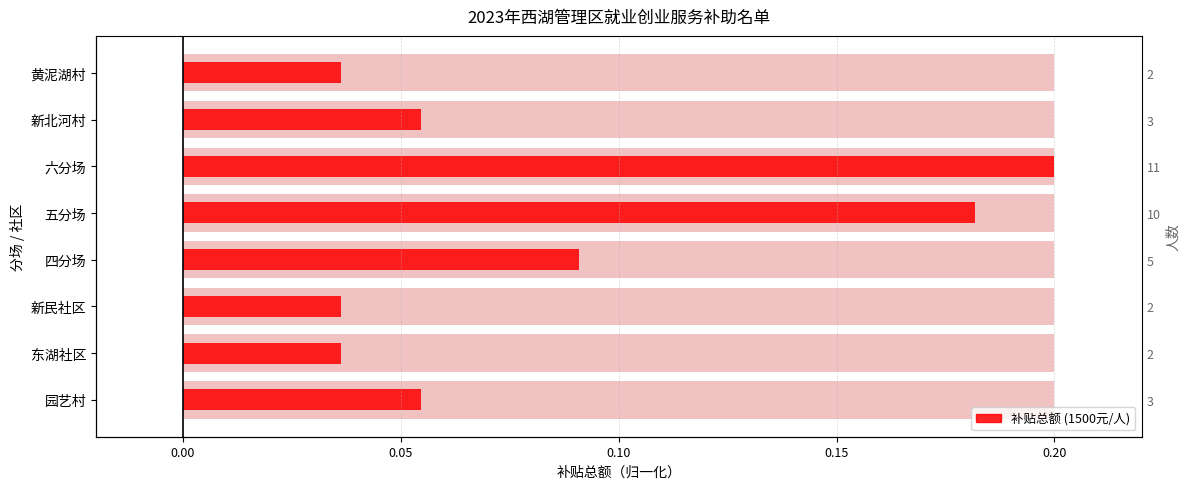

Reading left to right, extract all data points from this chart.

0.1	0.0	0.0	0.1	0.2	0.2	0.1	0.0